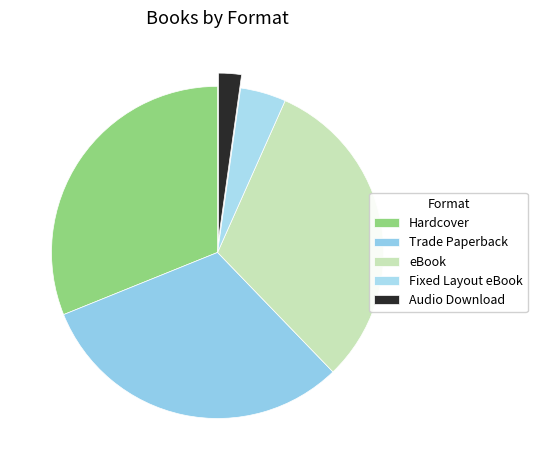

What is the total percentage of Audio Download and Fixed Layout eBook?

6.7%